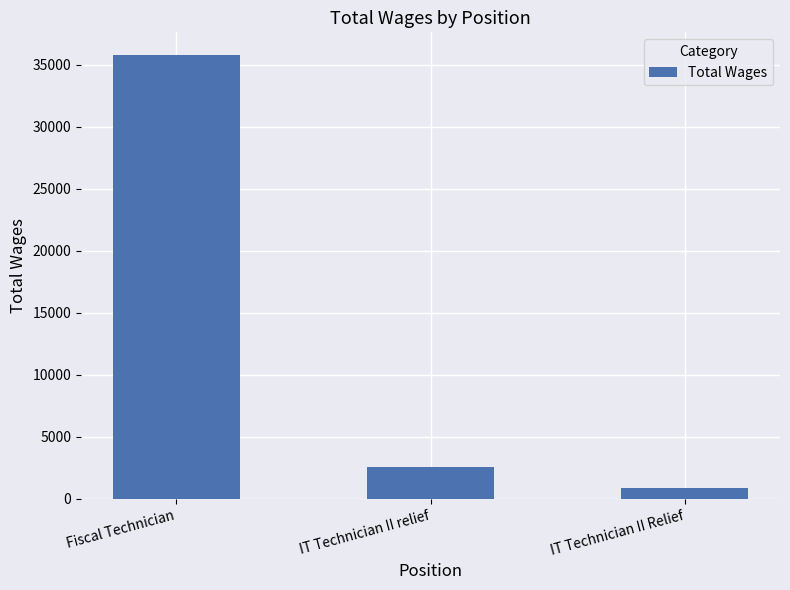

Between IT Technician II Relief and Fiscal Technician, which is larger?

Fiscal Technician